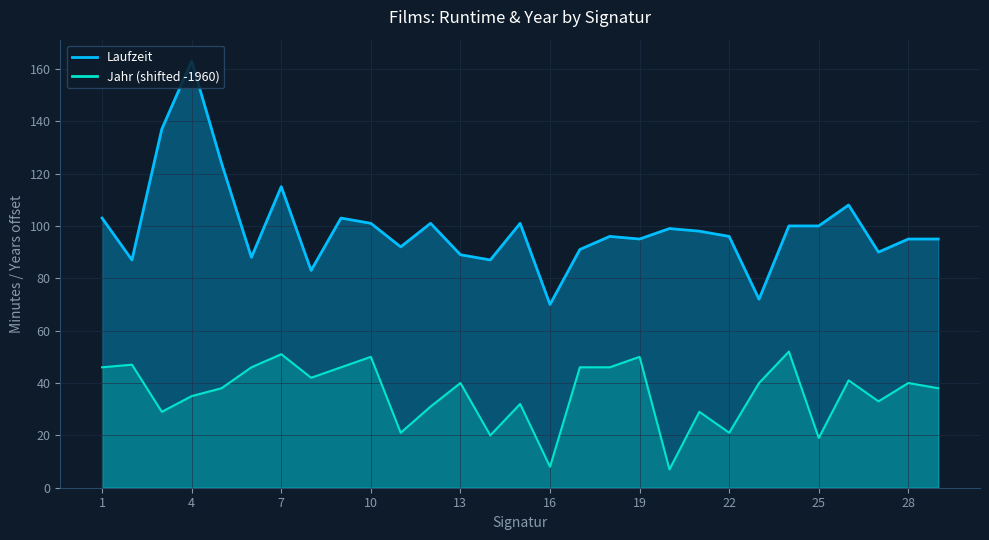

True or false: Jahr has a value of 51 at 3.

False